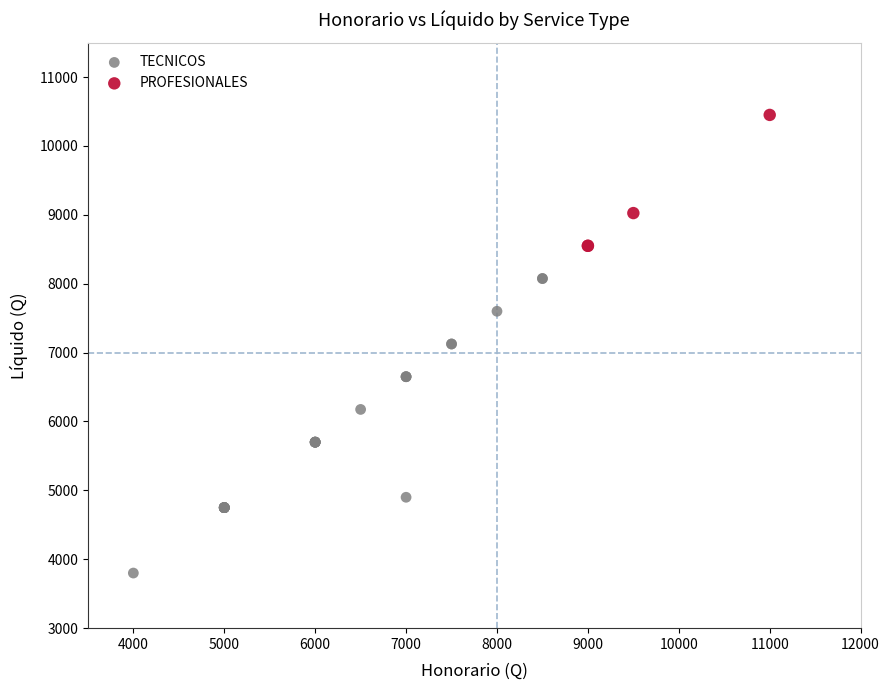

Which series has the largest Y range (max minus min)?

TECNICOS